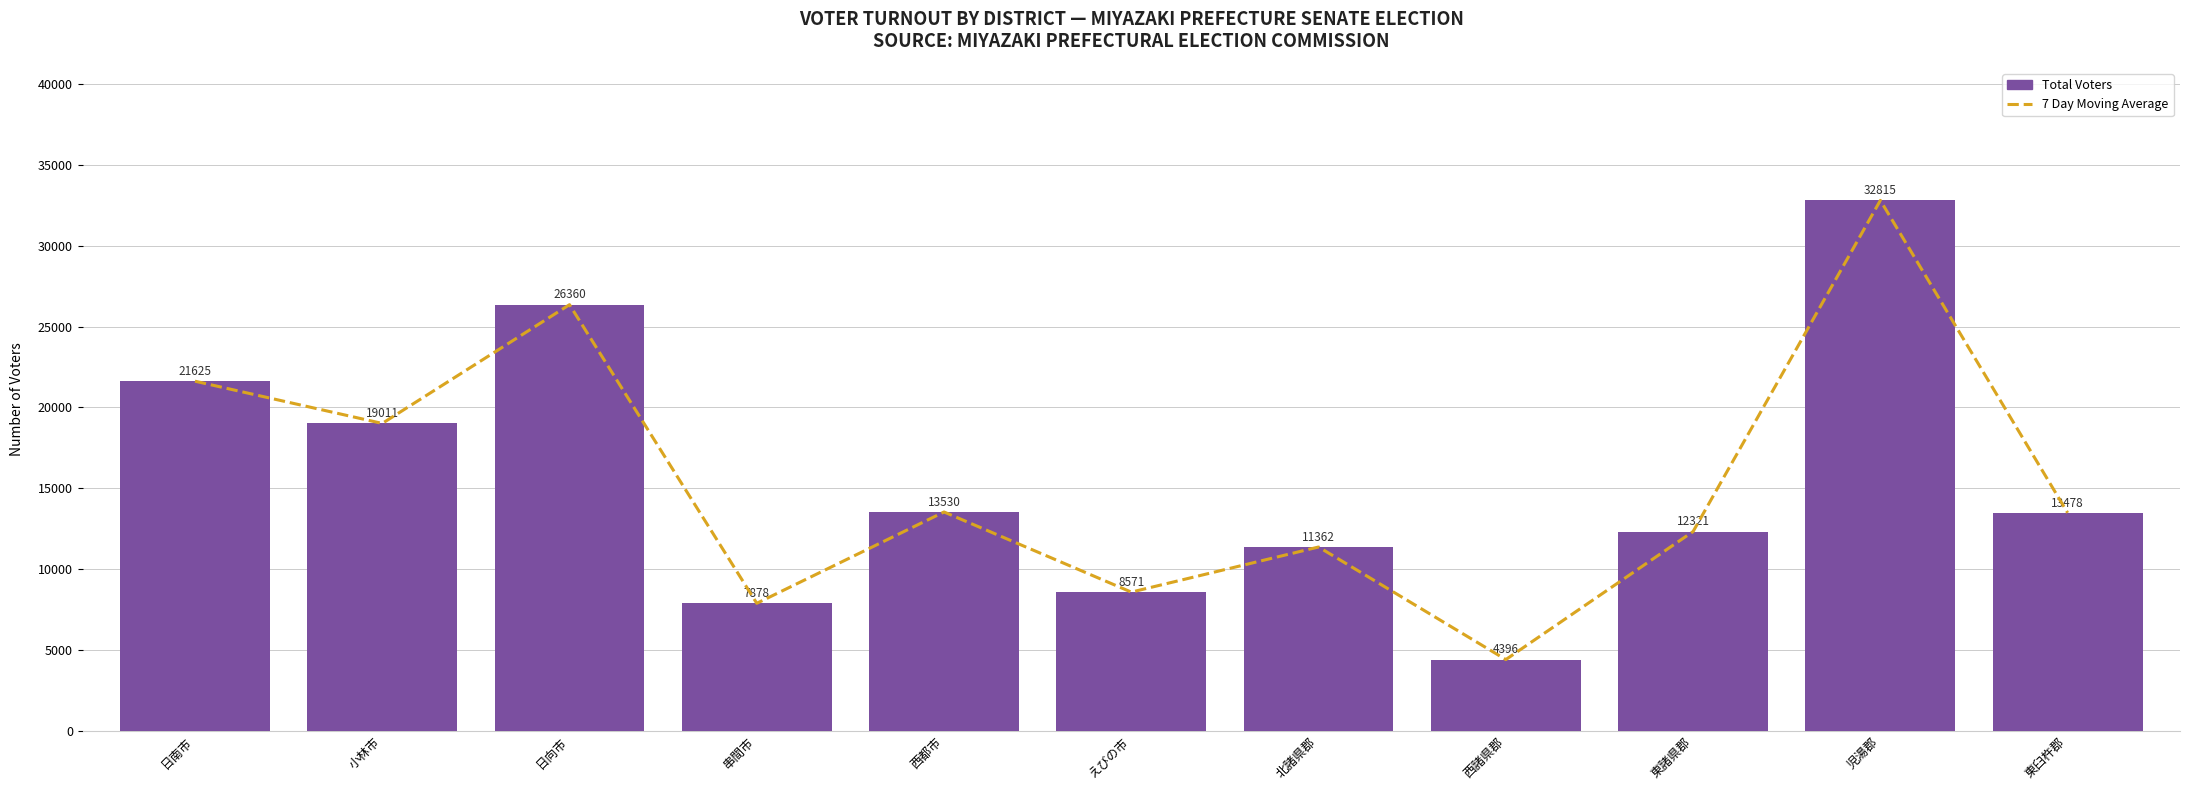

At which category does the chart reach its peak across all series?

児湯郡